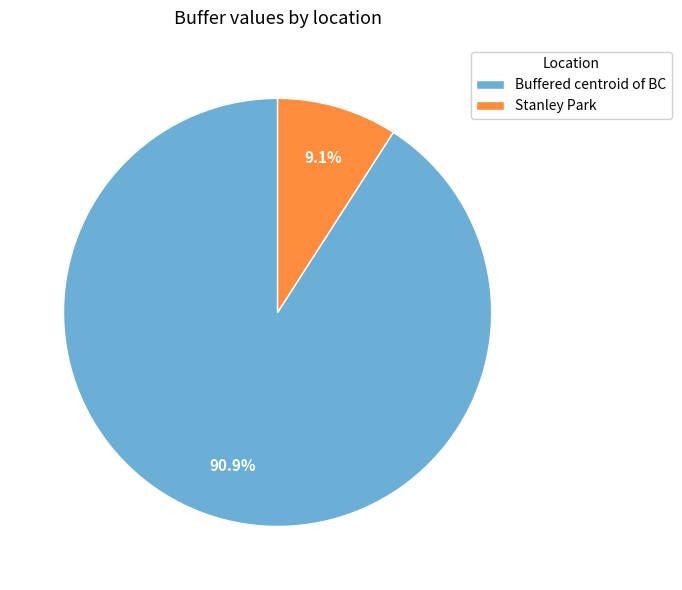

Count the number of slices in the pie.

2